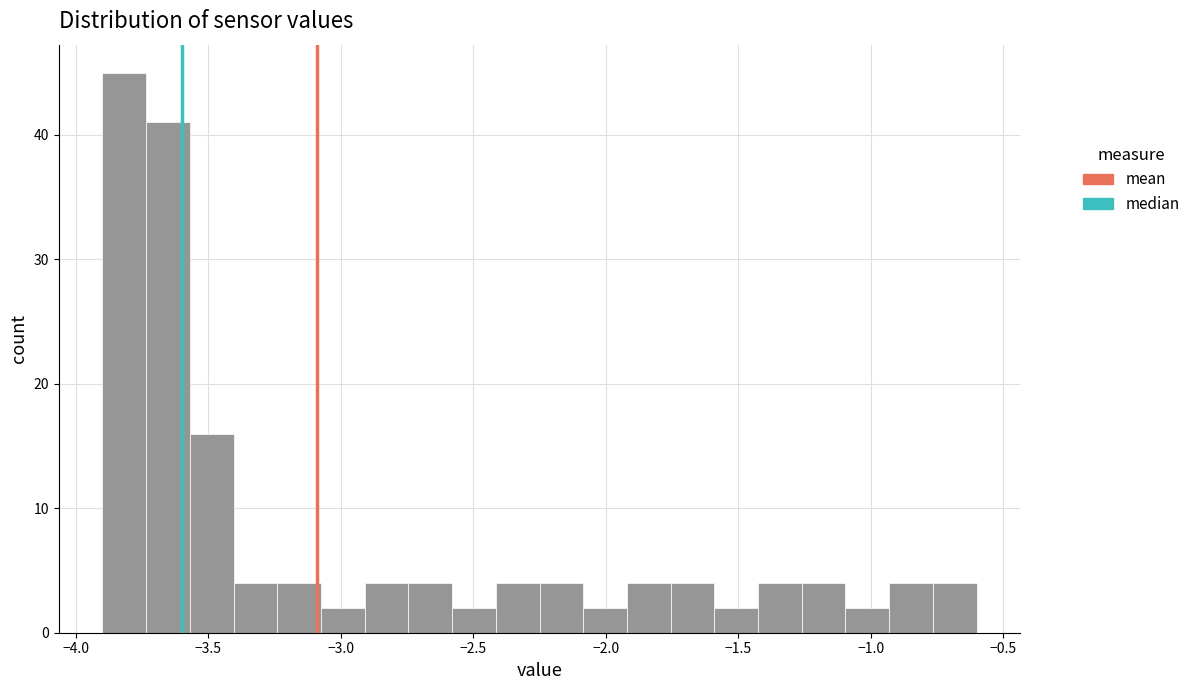

Around what value on the x-axis is the tallest bar? Give the approximate position of its centre, as read against the axis.

-3.80